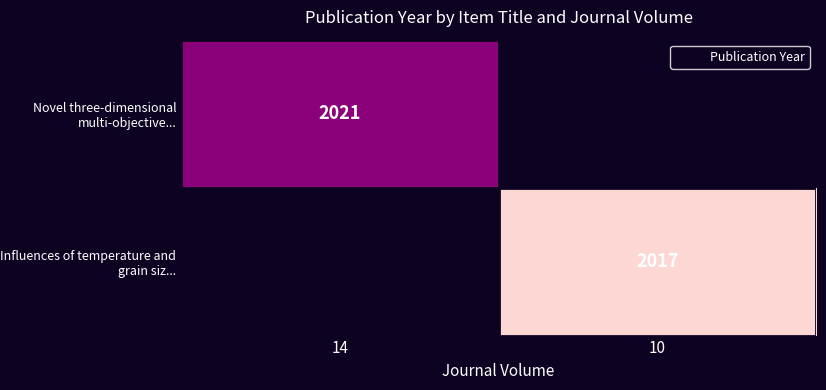

The Influences of temperature and grain siz... series shows 2017 at 10. True or false?

True